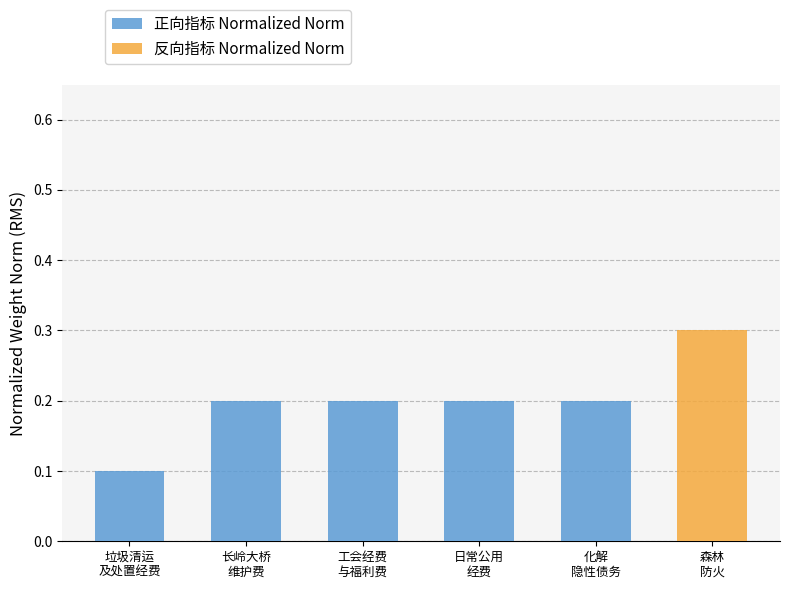

What is the sum of all 正向指标 Normalized Norm values?

0.9